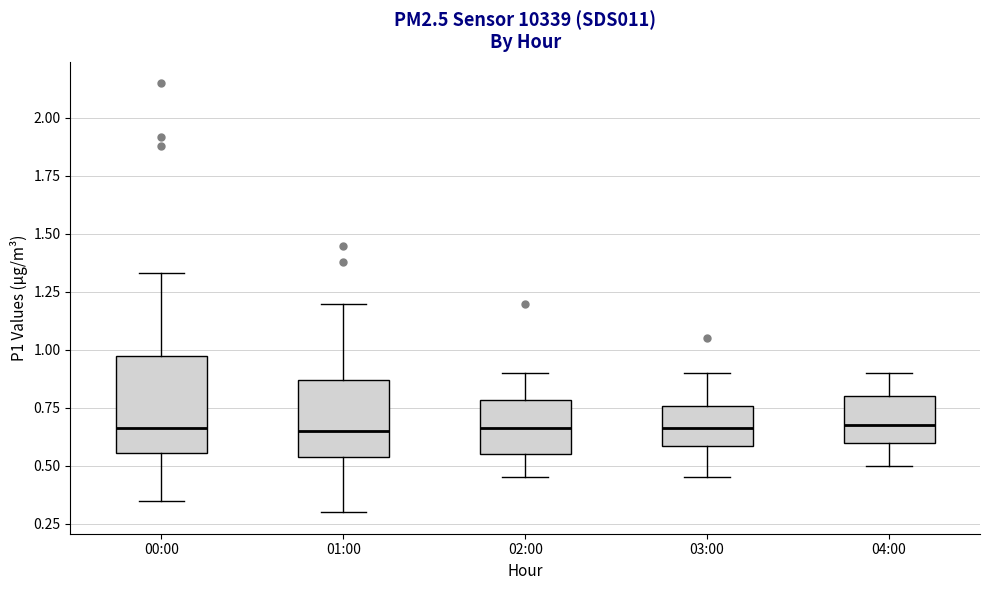

Comparing the boxes themselves (not the whiskers), which one is the tallest?

00:00